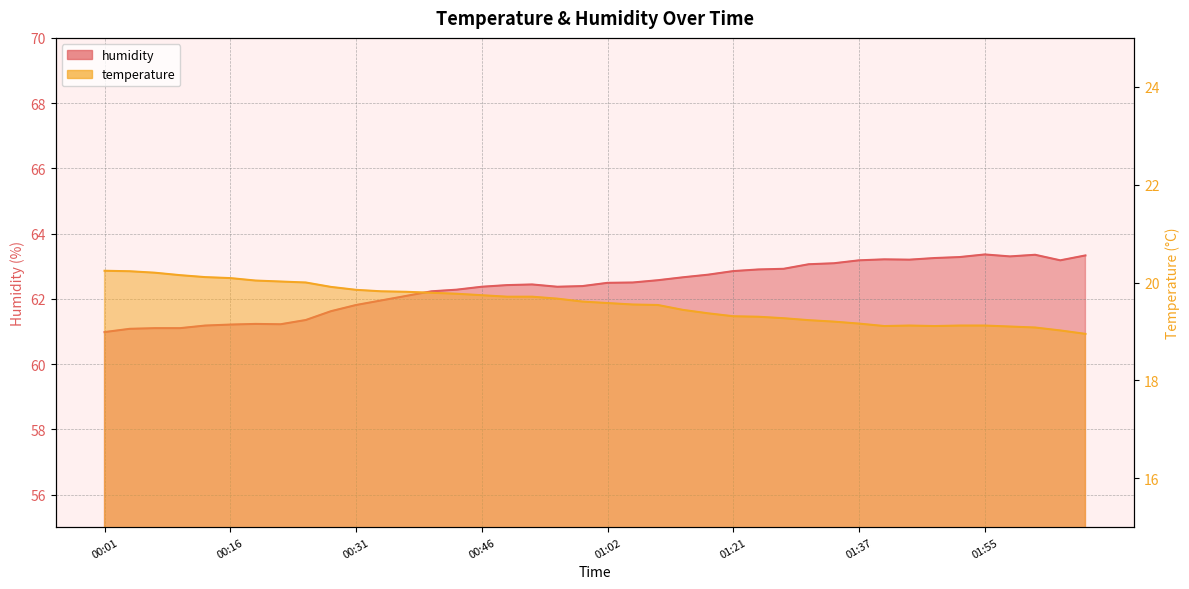

True or false: temperature has more than 0 points higher than both neighbors.

True